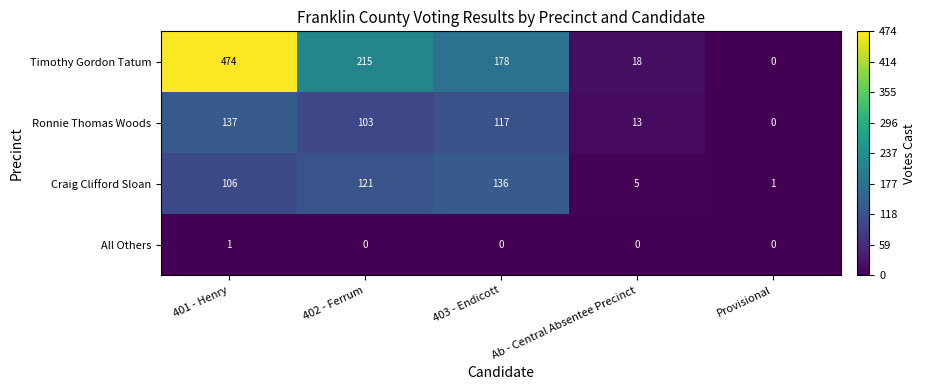

Which series has the widest spread of values?

Timothy Gordon Tatum